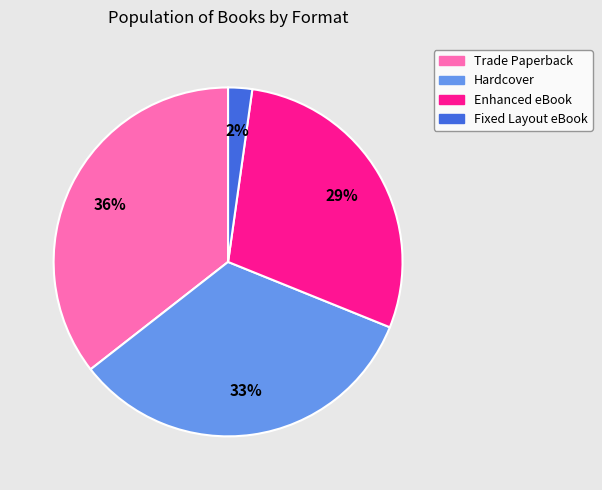

What percentage is the Enhanced eBook slice, to the nearest percent?

29%